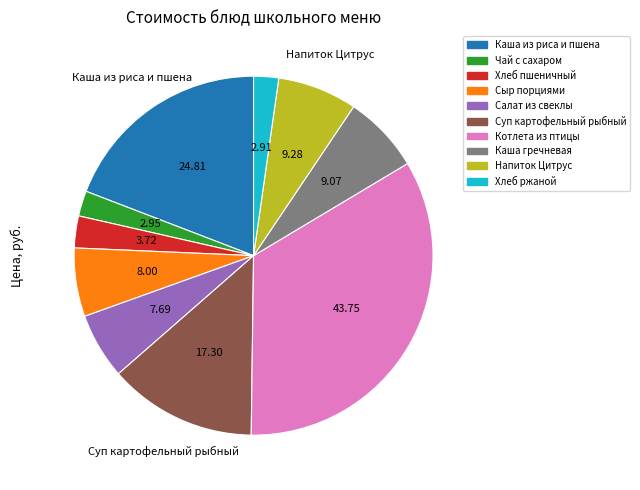

What is the largest slice in the pie chart?

Котлета из птицы